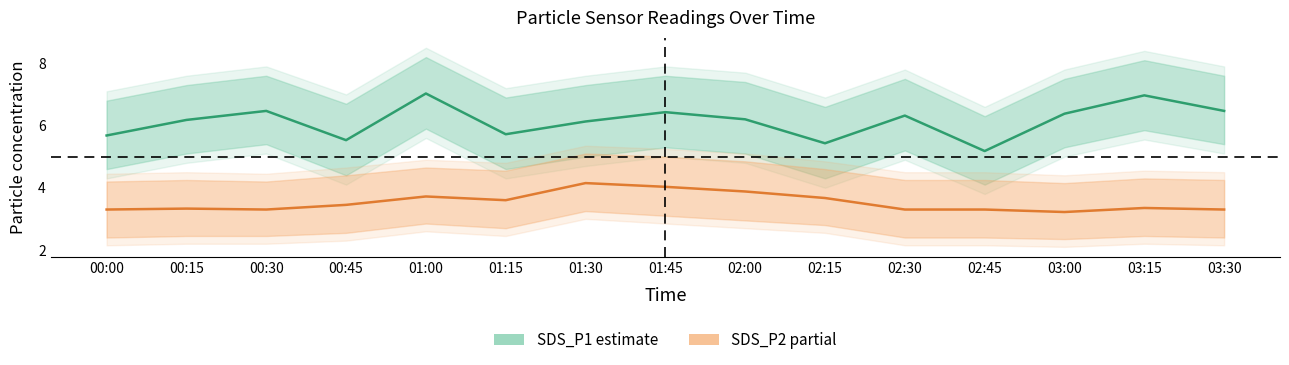

Which category has the lowest value across all series?

03:00